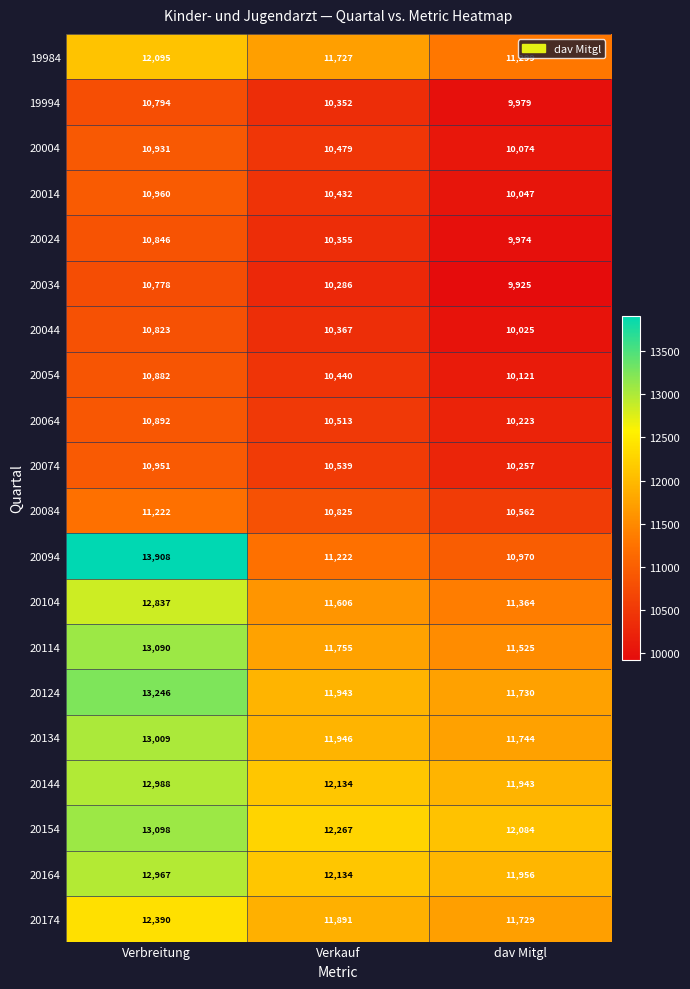

Which label corresponds to the largest value in the chart?

Verbreitung